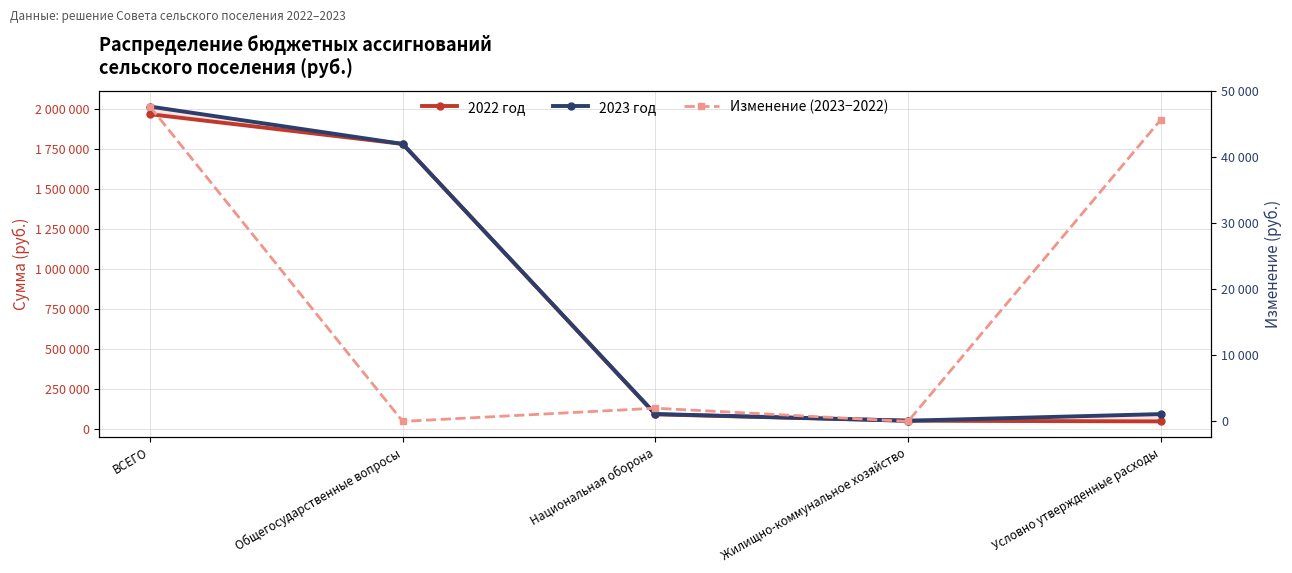

Reading left to right, transcribe all the data shown in this chart.

2022 год: 1965800	1780000	90000	50000	45800
2023 год: 2013500	1780000	92000	50000	91500
Изменение (2023−2022): 47700	0	2000	0	45700